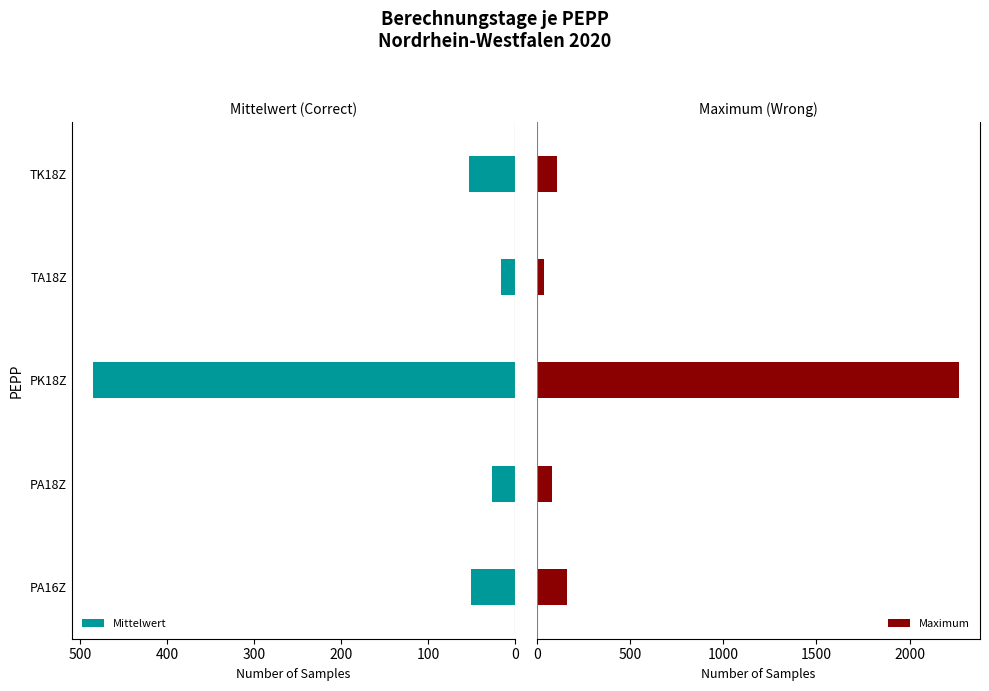

Is it true that Mittelwert equals 485.2 at PK18Z?

True